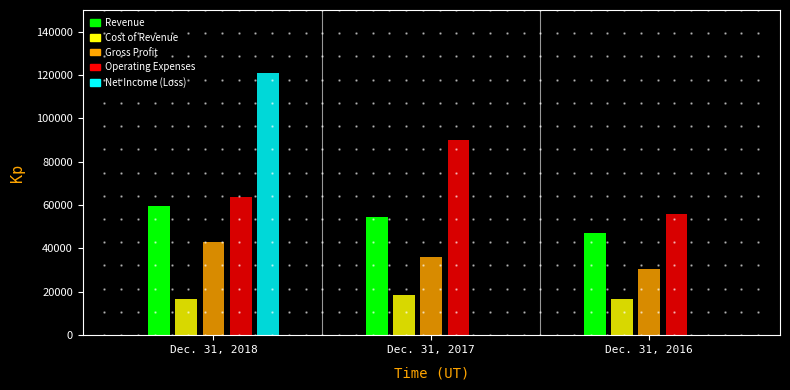

Which series changed the most between Dec. 31, 2018 and Dec. 31, 2017?

Net Income (Loss)